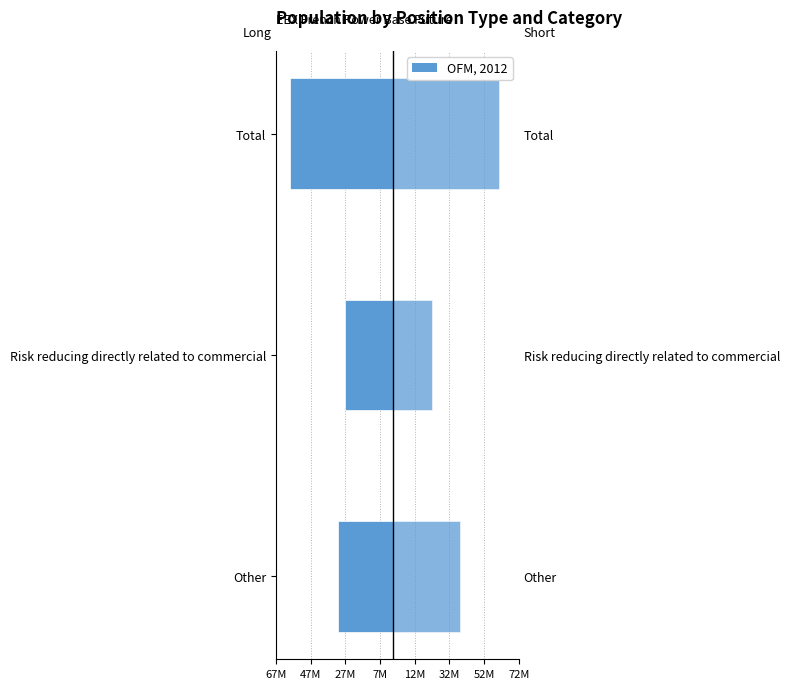

Is it true that Short equals 61339153 at Total?

True